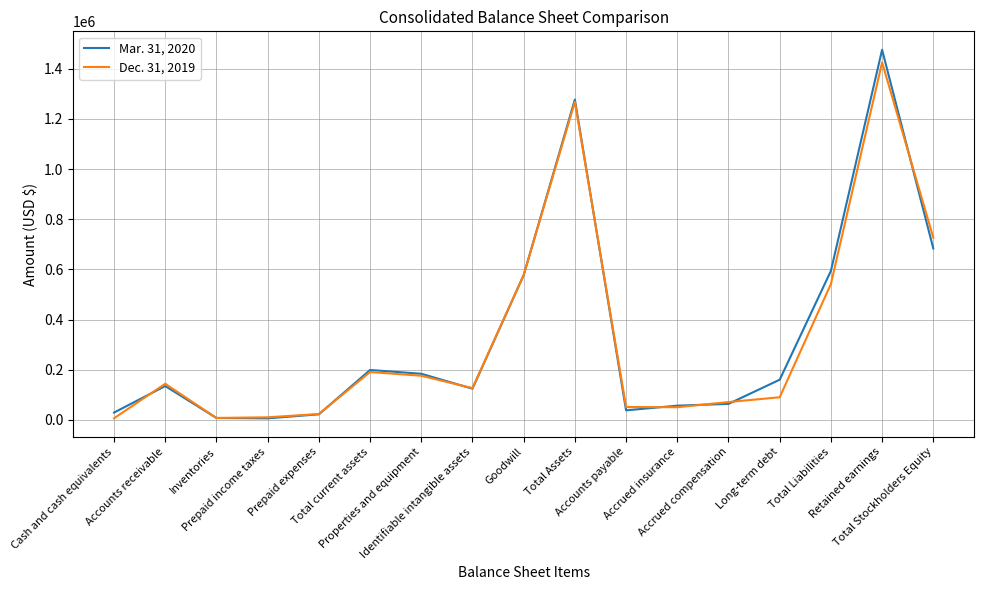

What is the maximum value shown in the chart?

1476151